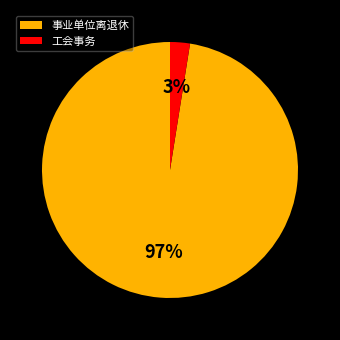

Is the sum of 事业单位离退休 and 工会事务 greater than half?

Yes